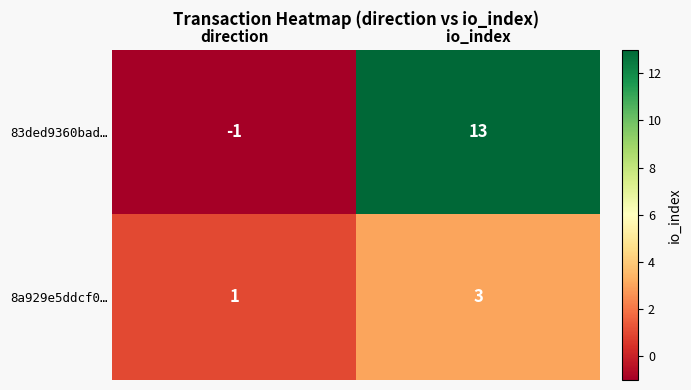

Between direction and io_index, which series saw the biggest shift?

83ded9360bad…